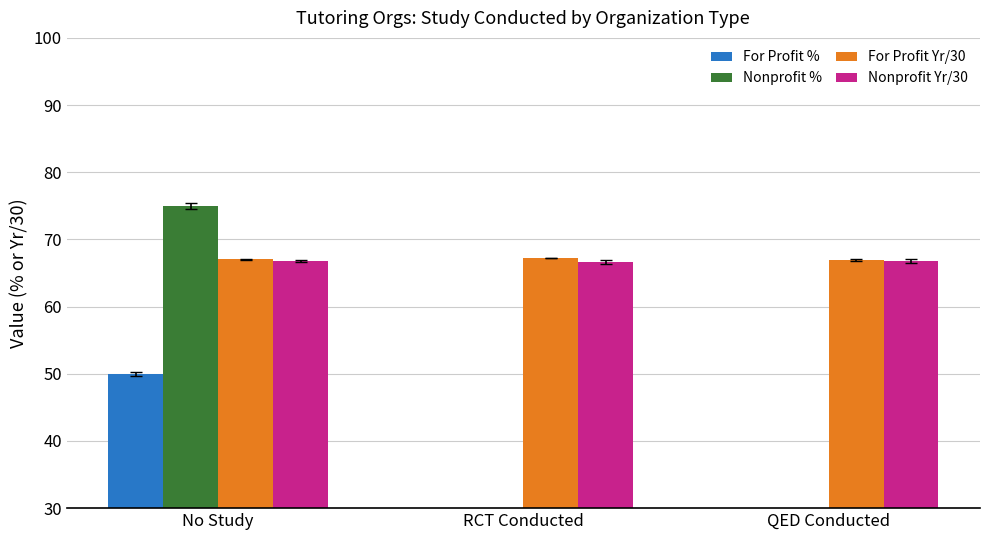

Is it true that Nonprofit Yr/30 equals 66.6 at RCT Conducted?

True